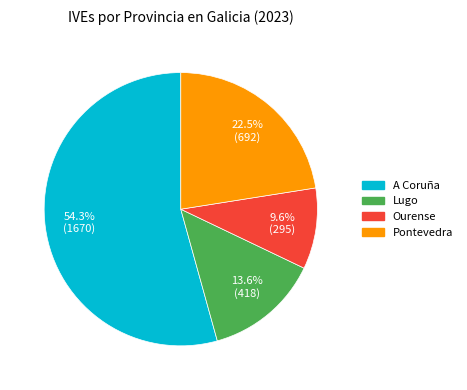

What is the ratio of the value at Pontevedra to the value at A Coruña?

0.4